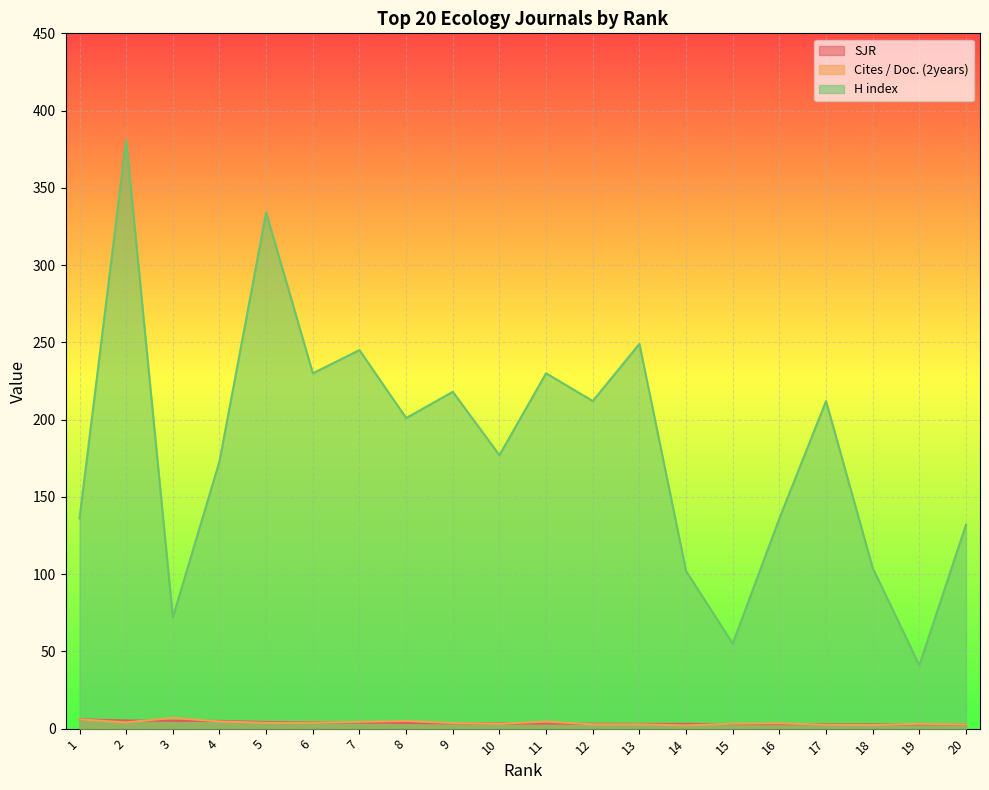

True or false: H index and Cites / Doc. (2years) cross at least once.

False